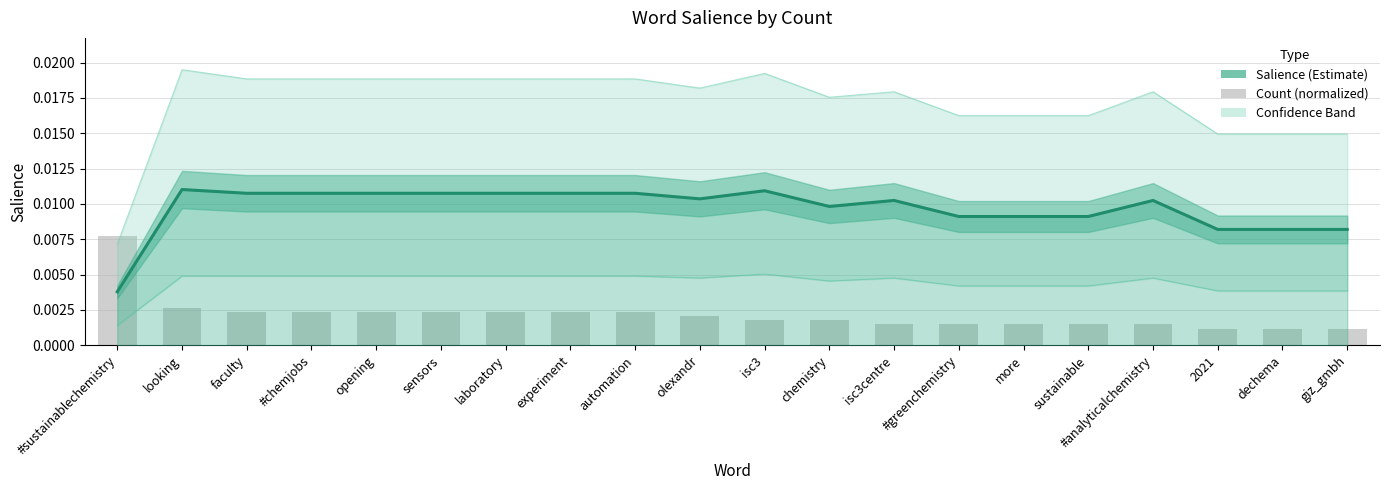

True or false: Salience (Estimate) has a value of 0.0 at olexandr.

False